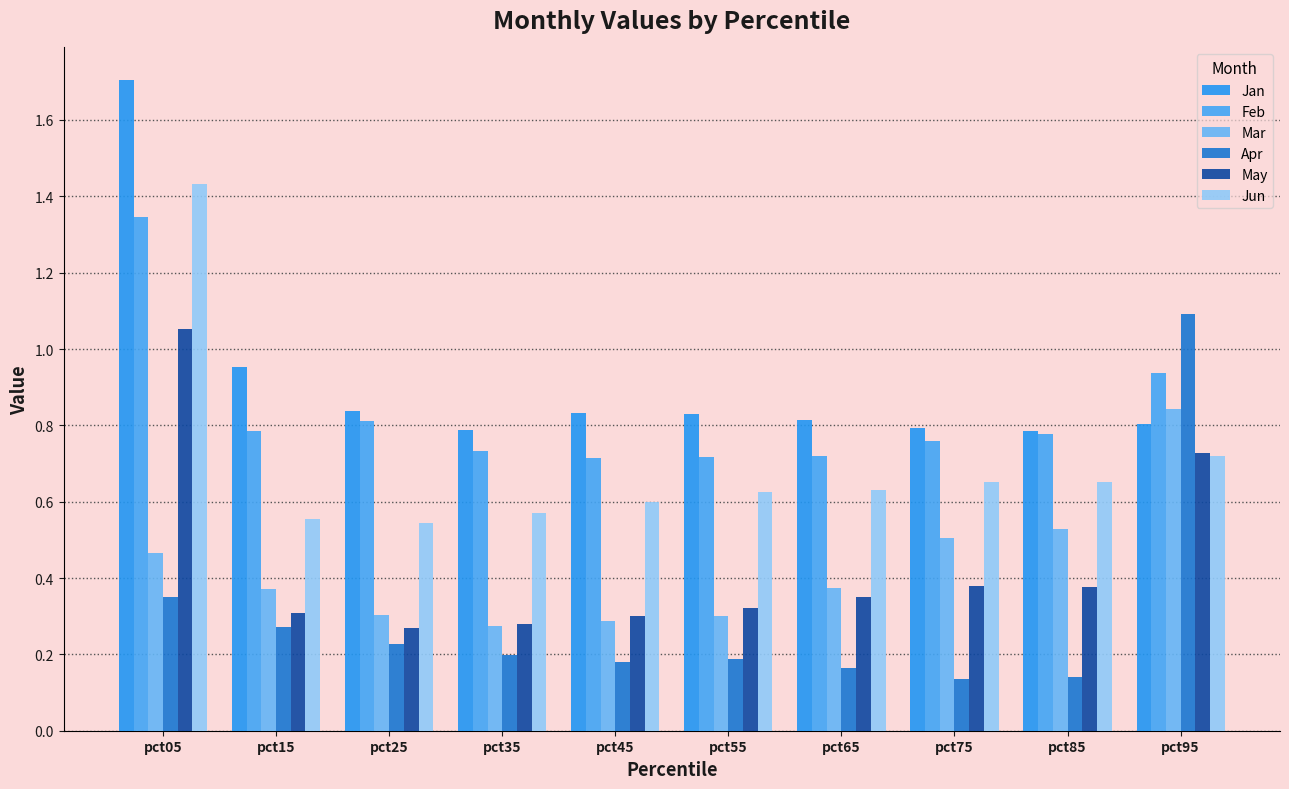

What is the difference between the Jun values at pct95 and pct65?

0.1